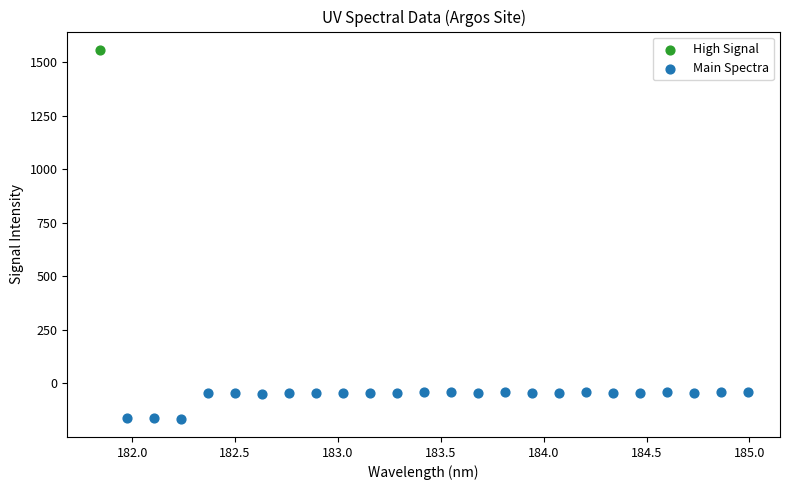

What are all the series names shown in the legend?

High Signal, Main Spectra